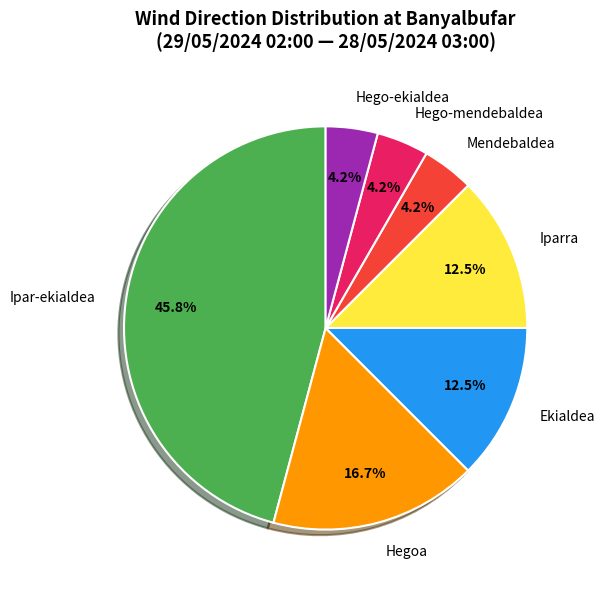

To the nearest percent, what is the average slice percentage?

14%